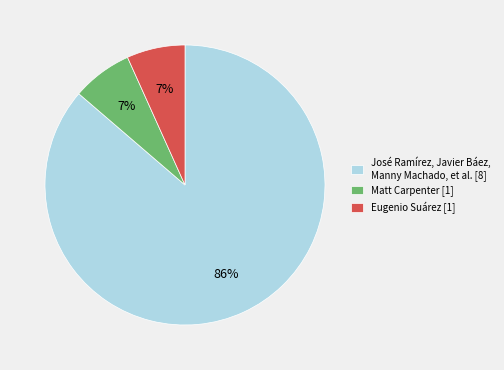

To the nearest percent, what percentage of the pie is Matt Carpenter [1]?

7%